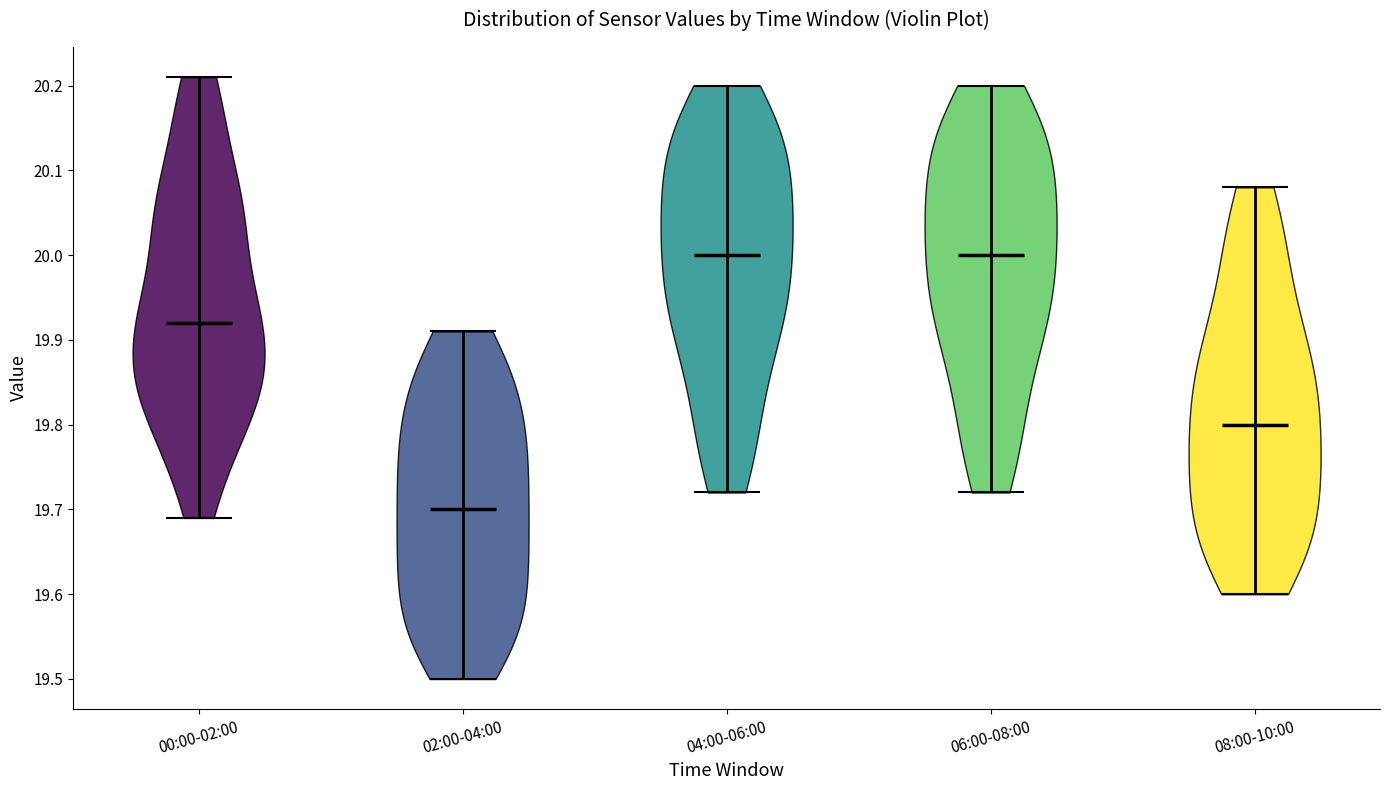

Reading left to right, read every violin against the y-axis: where its median line is, and the lowest and highest points it reaches. The values are not printed on the chart, so give them approximately, as read against the axis.

00:00-02:00: median line 19.92, lowest point 19.69, highest point 20.21
02:00-04:00: median line 19.70, lowest point 19.50, highest point 19.91
04:00-06:00: median line 20.00, lowest point 19.72, highest point 20.20
06:00-08:00: median line 20.00, lowest point 19.72, highest point 20.20
08:00-10:00: median line 19.80, lowest point 19.60, highest point 20.08